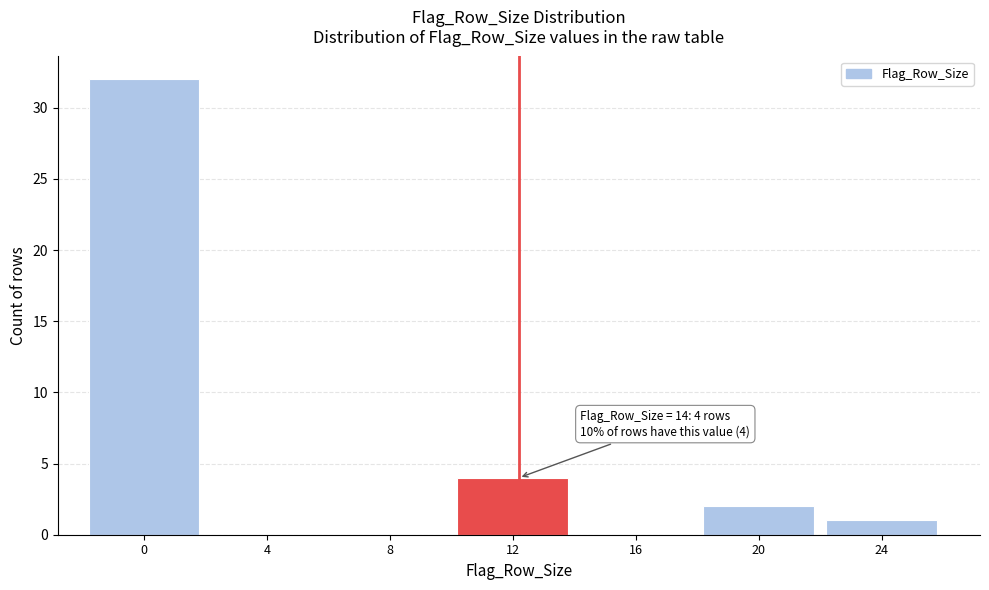

Reading left to right, extract all data points from this chart.

0=32	4=0	8=0	12=4	16=0	20=2	24=1